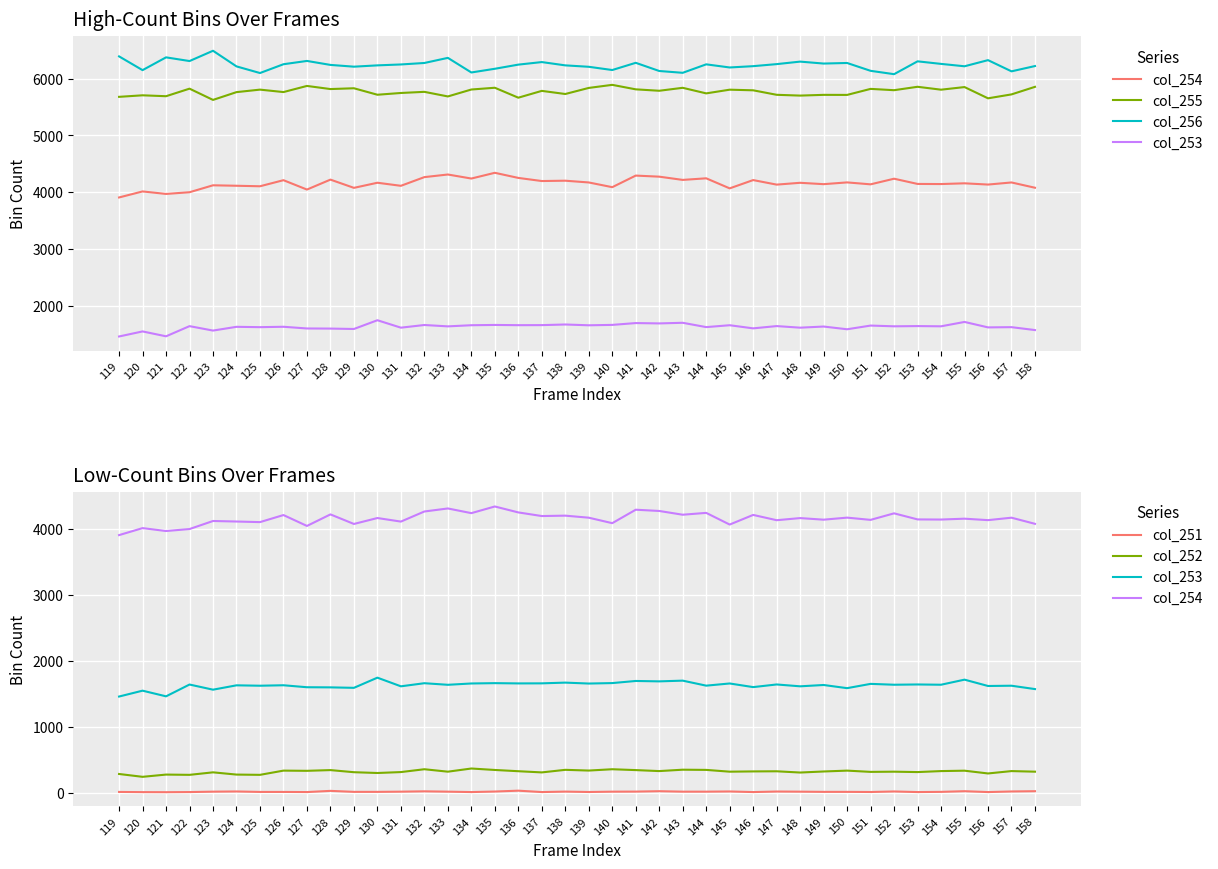

How many values in the col_251 series exceed 20?

14